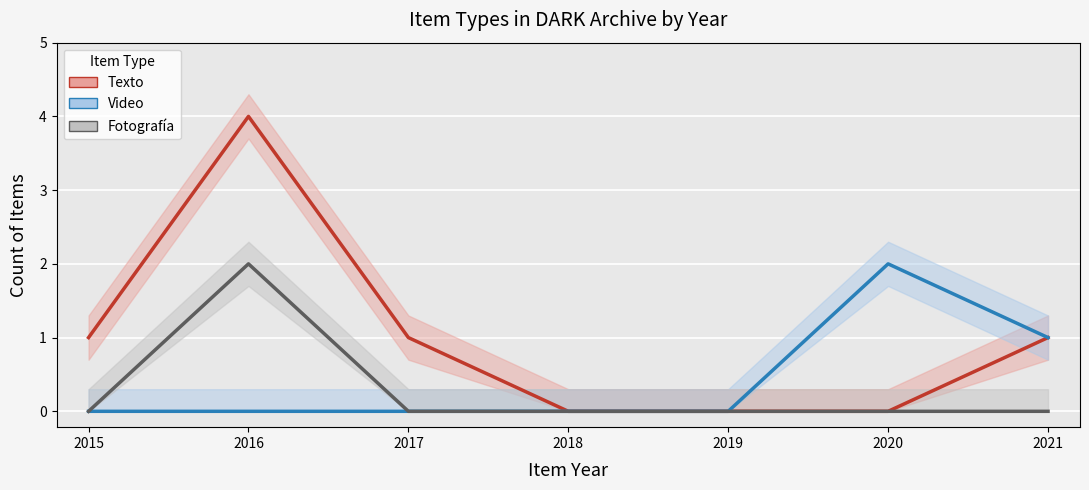

At which category is the sum across all series the highest?

2016